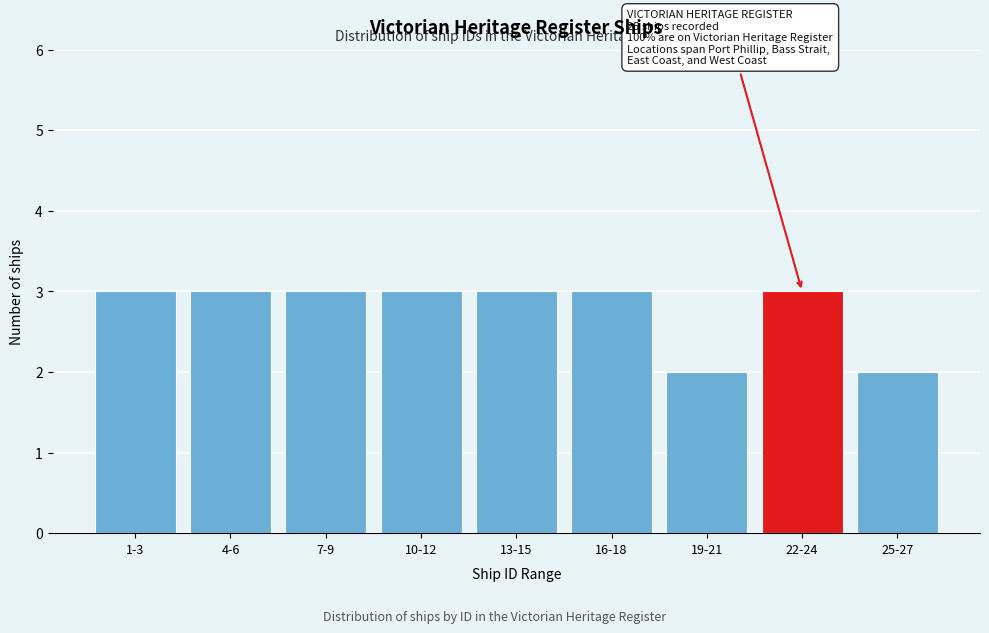

Reading left to right, what are all the values shown in this chart?

1-3=3	4-6=3	7-9=3	10-12=3	13-15=3	16-18=3	19-21=2	22-24=3	25-27=2